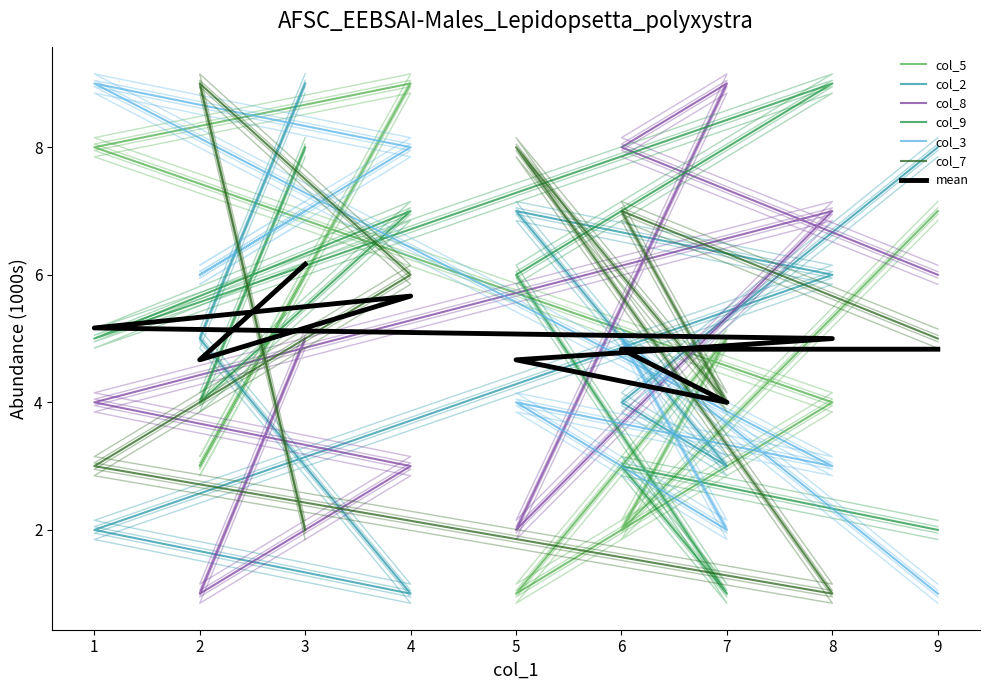

True or false: col_5 and col_7 cross at least once.

True